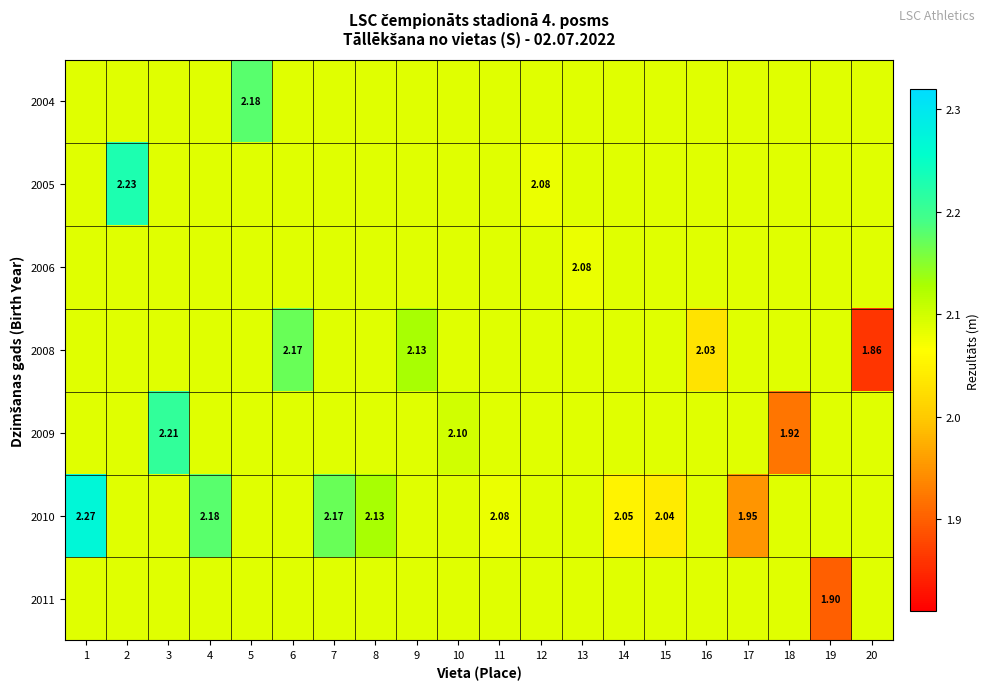

How many categories are shown in the chart?

20